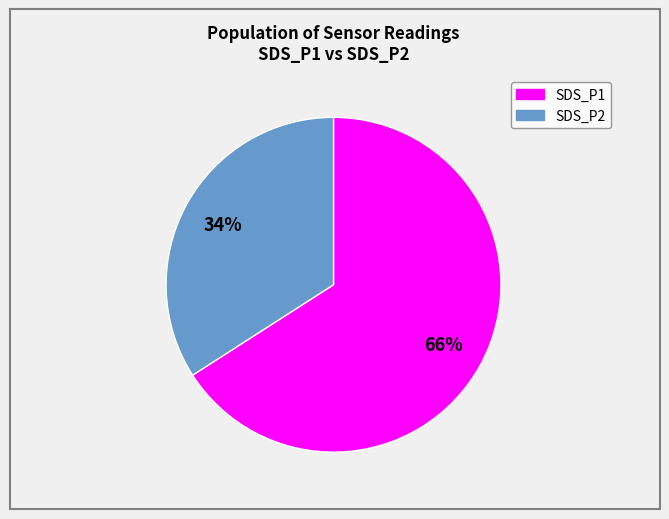

To the nearest percent, what is the difference between the largest and smallest slice percentages?

32%